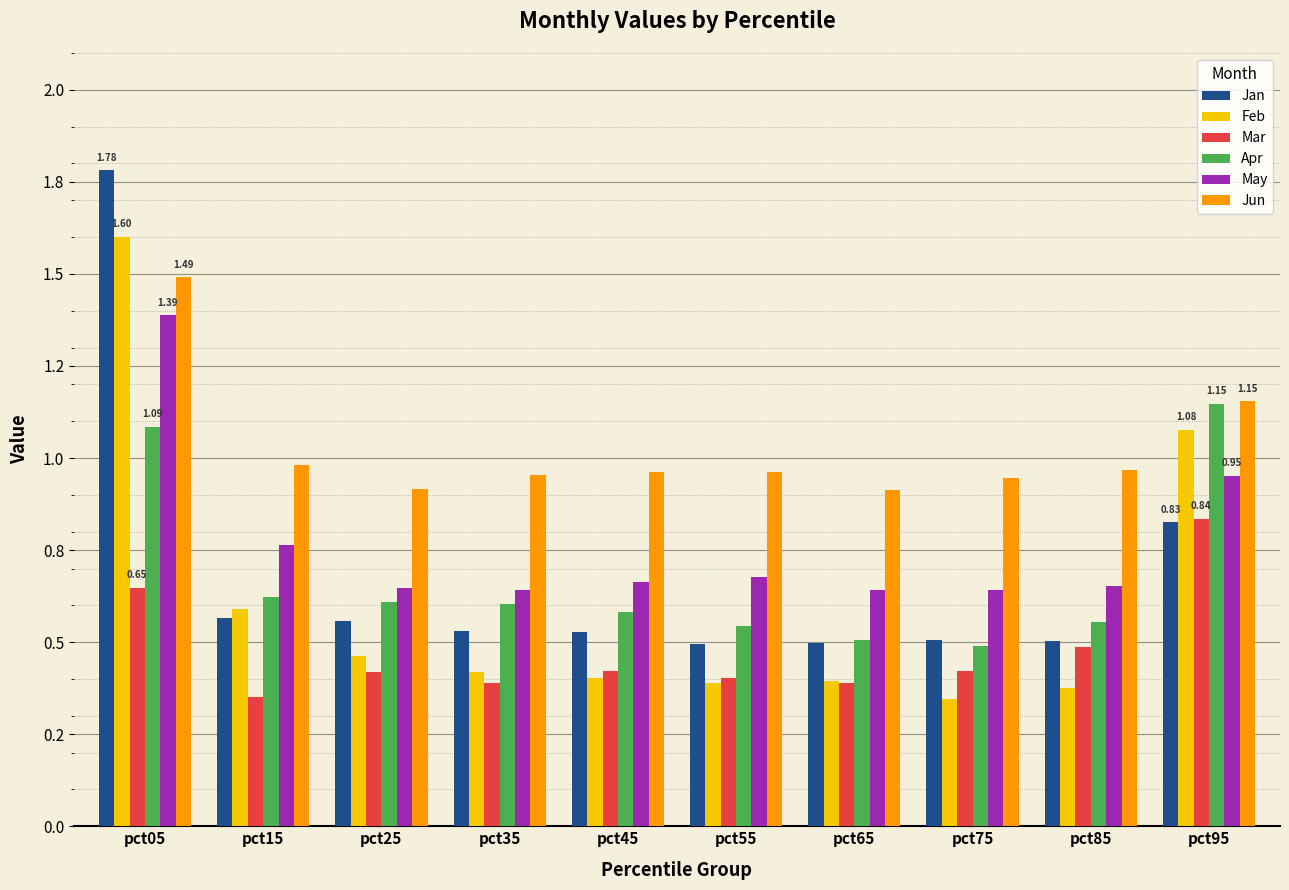

Are the bars grouped side by side (vs. stacked)?

Yes